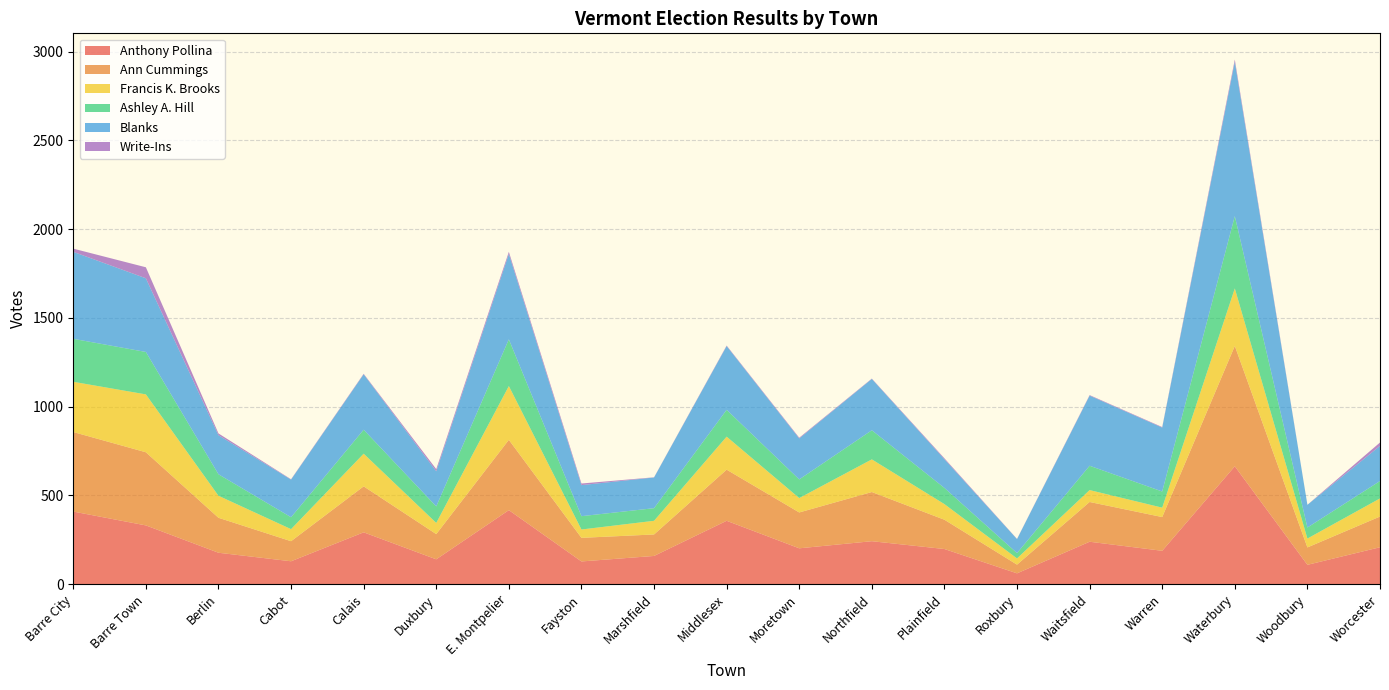

Reading left to right, extract all data points from this chart.

Anthony Pollina: 409	331	177	129	292	140	417	128	159	357	202	242	198	61	239	188	664	109	208
Ann Cummings: 448	412	197	113	259	142	396	133	121	288	202	277	165	49	224	190	678	98	173
Francis K. Brooks: 283	326	124	68	184	63	303	47	77	186	81	184	88	35	67	53	324	50	102
Ashley A. Hill: 242	239	121	67	135	93	263	75	71	151	105	164	91	30	137	91	407	62	98
Blanks: 490	415	220	212	312	198	481	175	173	359	231	289	162	79	395	360	869	128	198
Write-Ins: 18	62	10	2	3	12	12	9	1	3	4	2	5	1	3	3	13	0	19